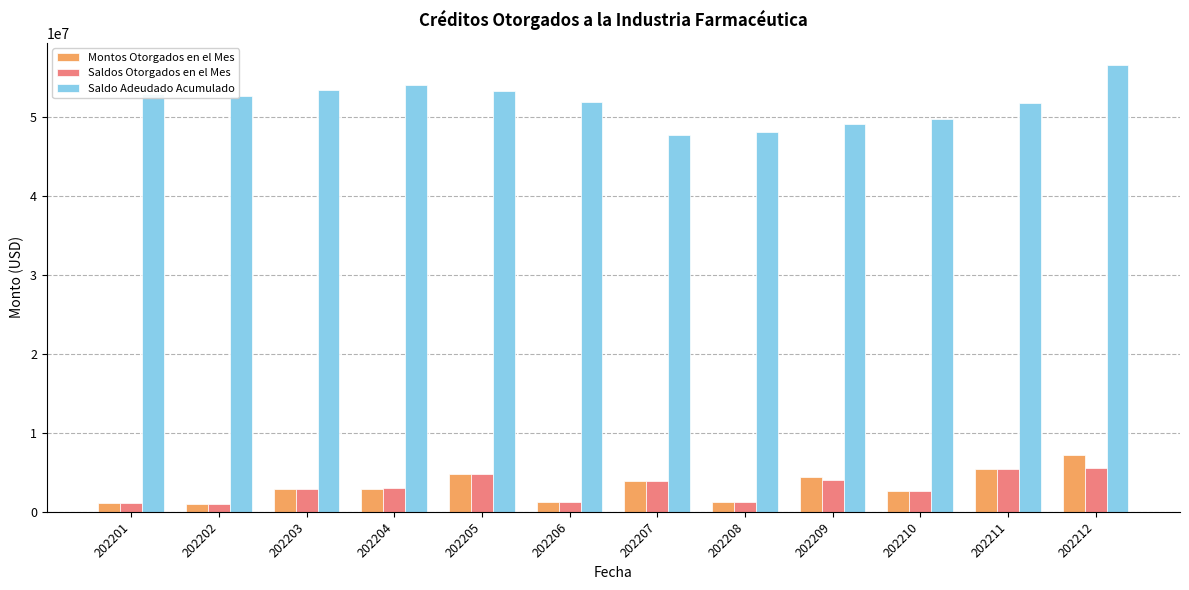

What is the spread (max minus min) of values at 202209?

45139416.7